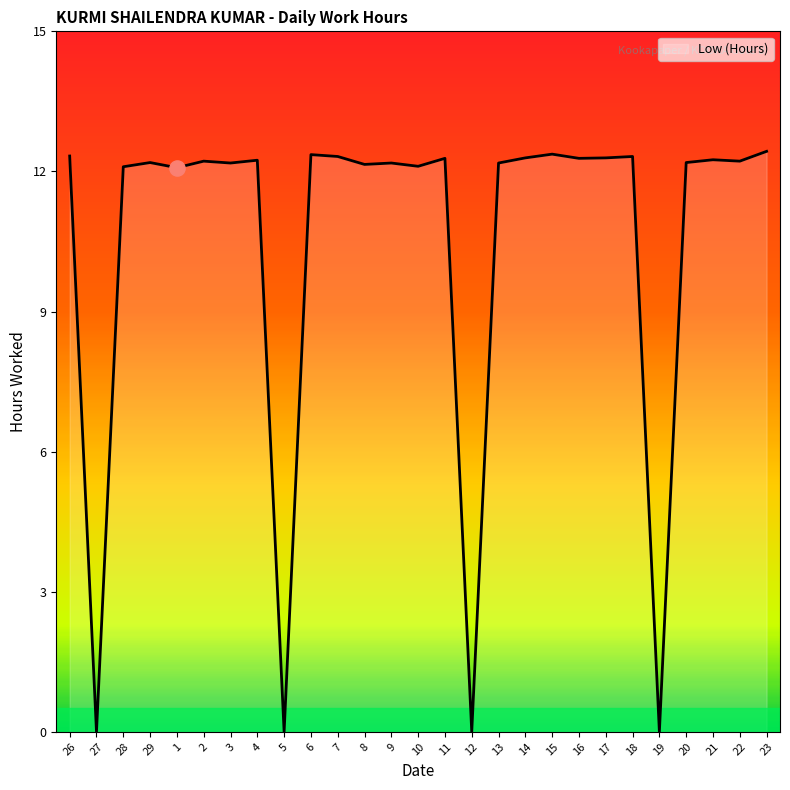

What is the change in value from 3 to 7?

+0.1